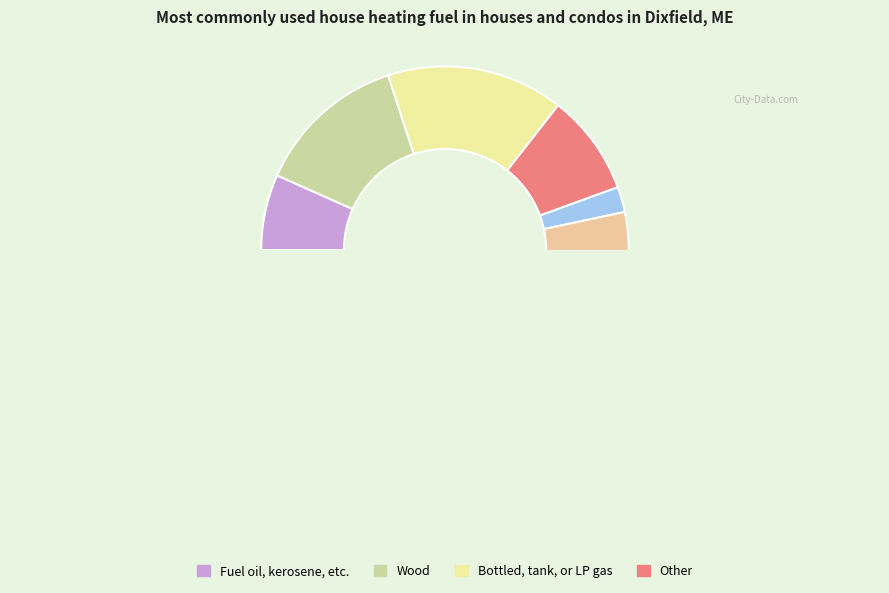

How much of the chart is everything except 8?

95.8%